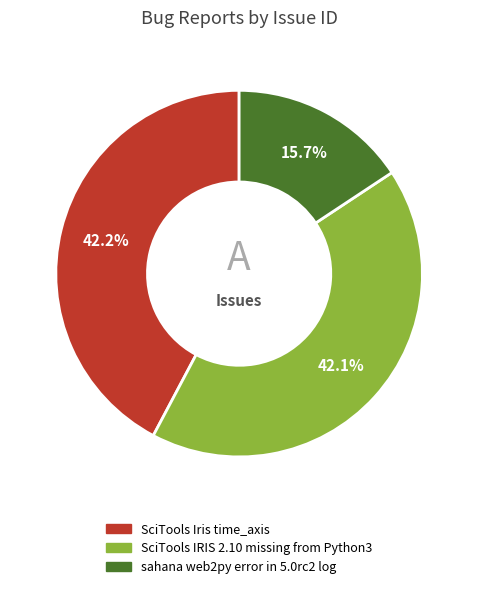

The SciTools Iris time_axis slice represents 42% of the pie. True or false?

True